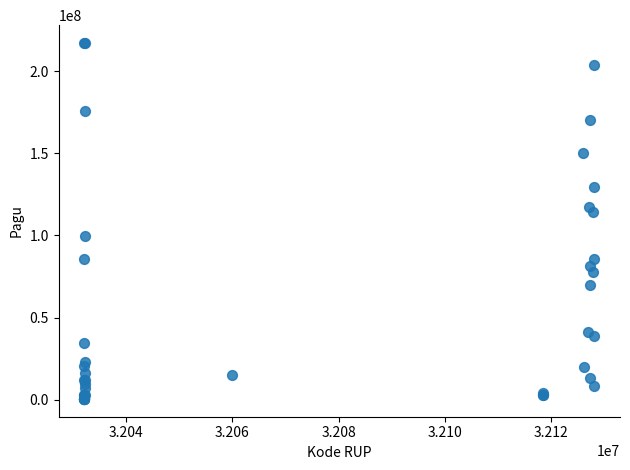

What Y value in the scatter plot is closest to 108830000?

114296000